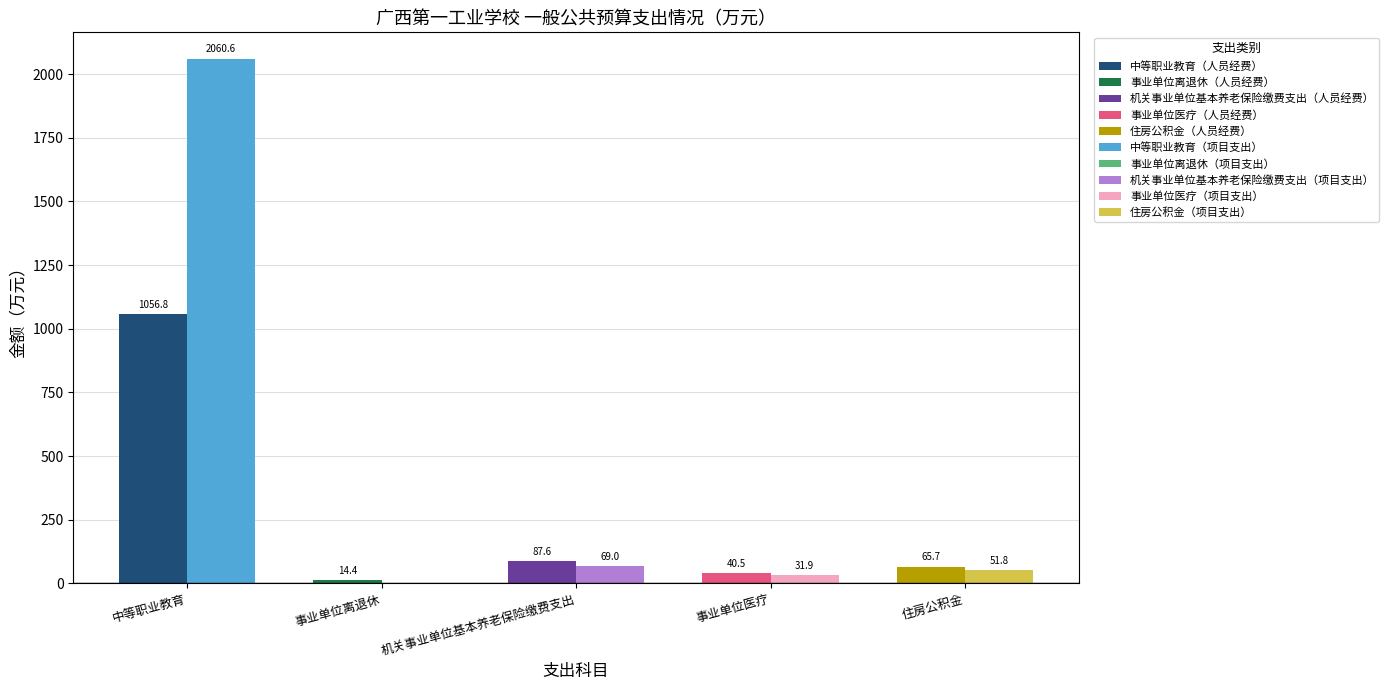

What is the total value across all series at 事业单位离退休?

14.4